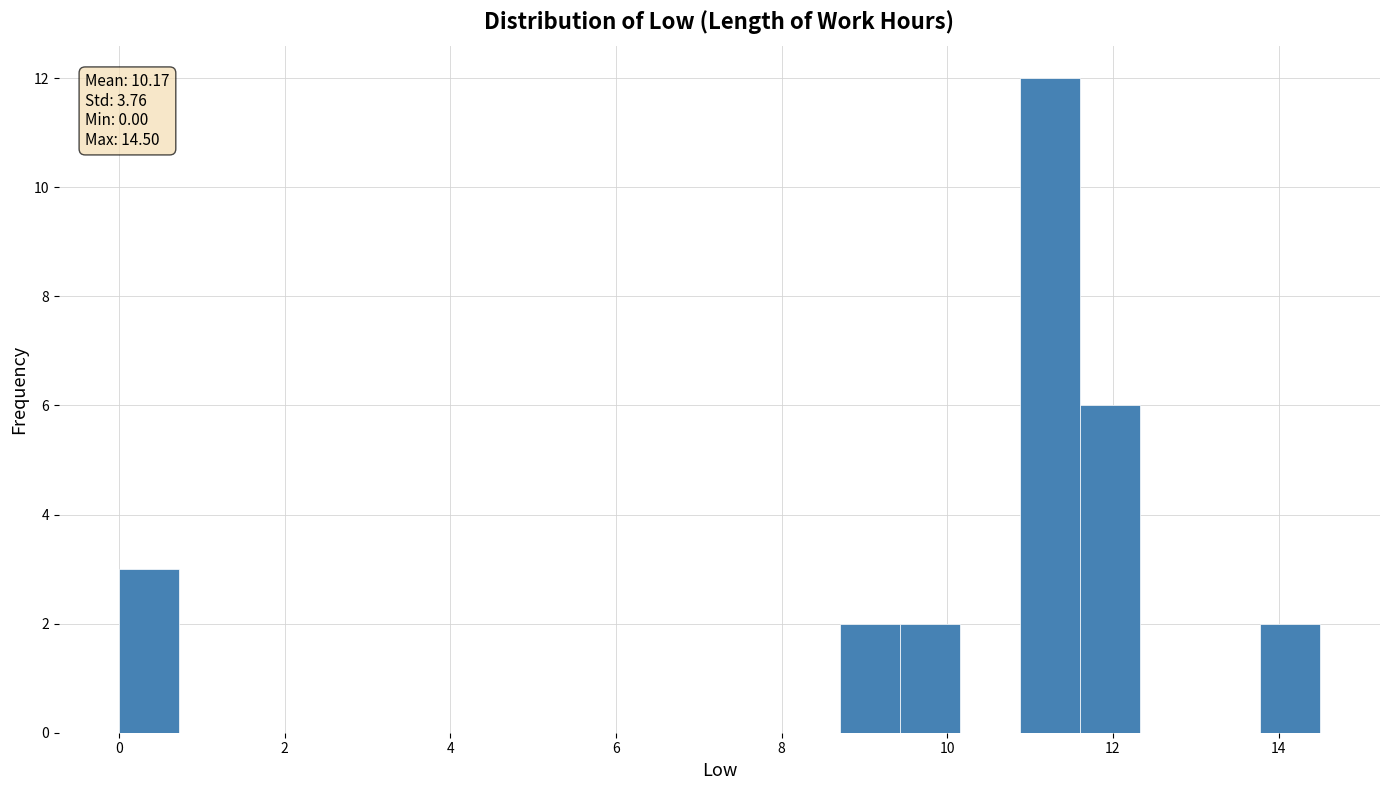

Read against the x-axis, roughly where is the centre of the tallest bar?

11.2